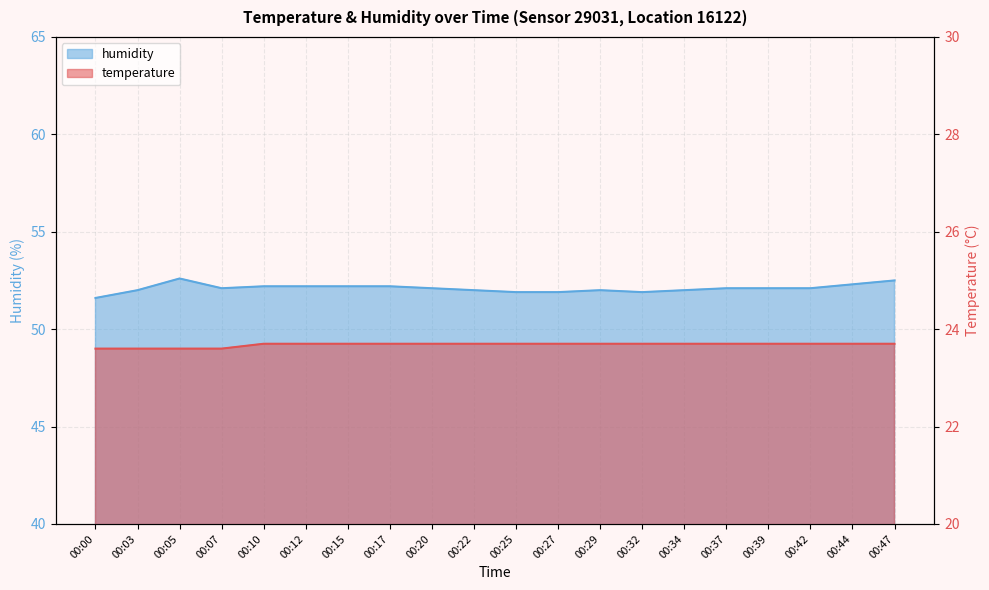

What is the sum of the temperature values at 00:42 and 00:10?

47.4